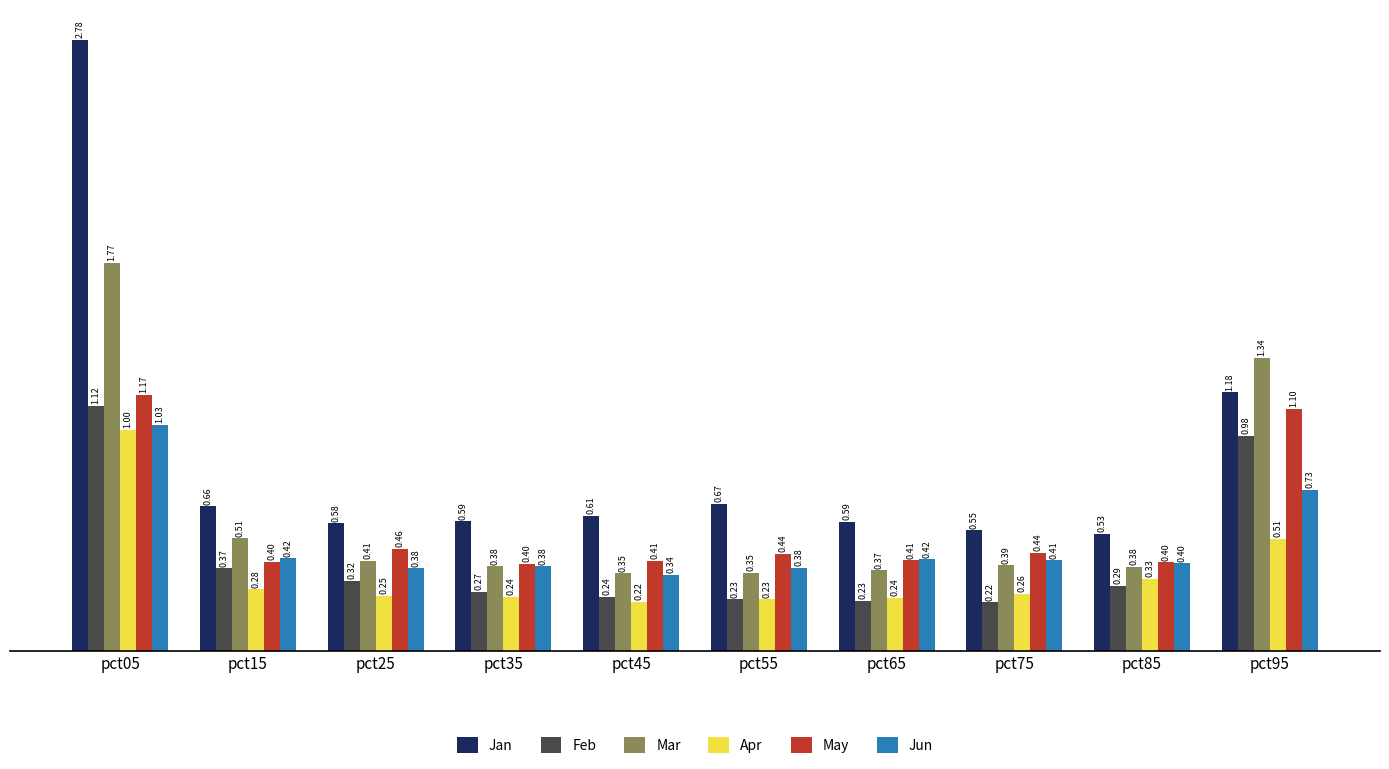

What is the difference between the highest and lowest values at pct55?

0.4